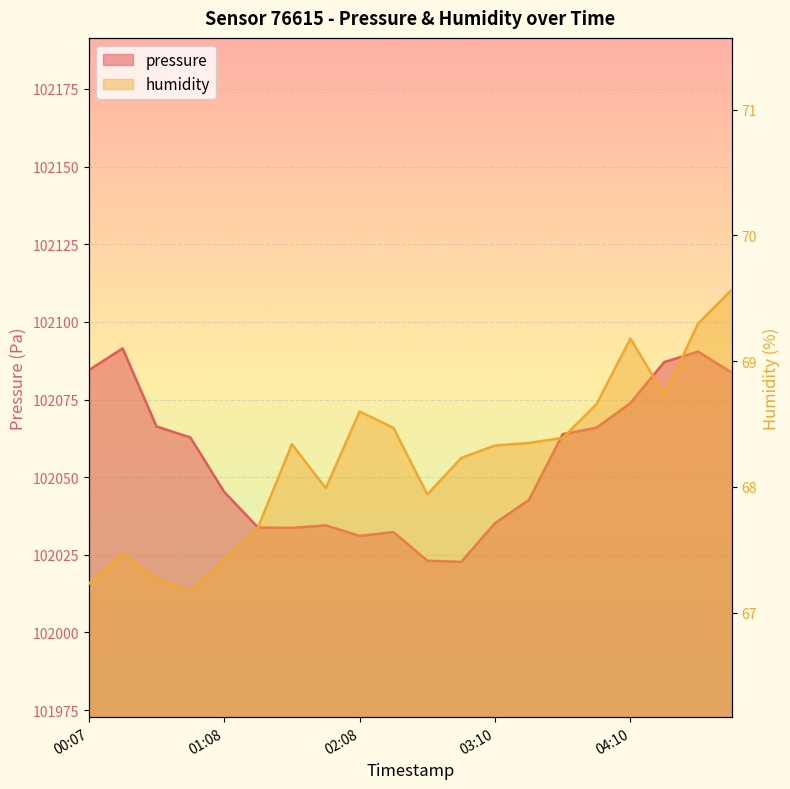

Reading left to right, what are all the values shown in this chart?

pressure: 00:07=102084.4	00:23=102091.4	00:38=102066.3	00:53=102062.8	01:08=102045.3	01:23=102033.8	01:38=102033.7	01:53=102034.5	02:08=102031.1	02:24=102032.3	02:39=102023.1	02:55=102022.7	03:10=102035.2	03:25=102042.7	03:40=102063.8	03:55=102065.9	04:10=102073.9	04:26=102087.1	04:41=102090.4	04:56=102083.6
humidity: 00:07=67.2	00:23=67.5	00:38=67.3	00:53=67.2	01:08=67.4	01:23=67.7	01:38=68.3	01:53=68.0	02:08=68.6	02:24=68.5	02:39=67.9	02:55=68.2	03:10=68.3	03:25=68.3	03:40=68.4	03:55=68.7	04:10=69.2	04:26=68.7	04:41=69.3	04:56=69.6